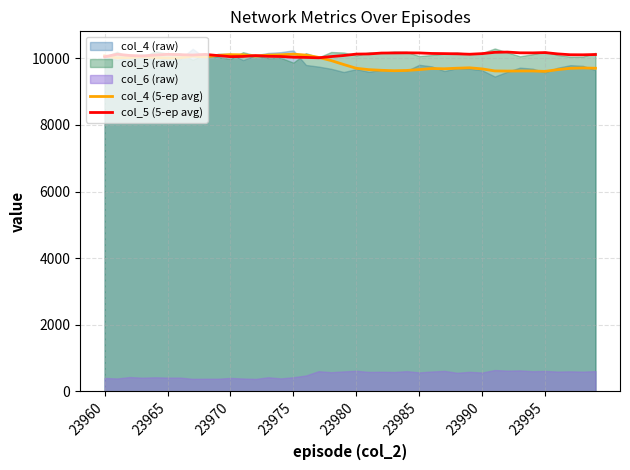

What is the minimum value for col_4 (5-ep avg)?

9610.0